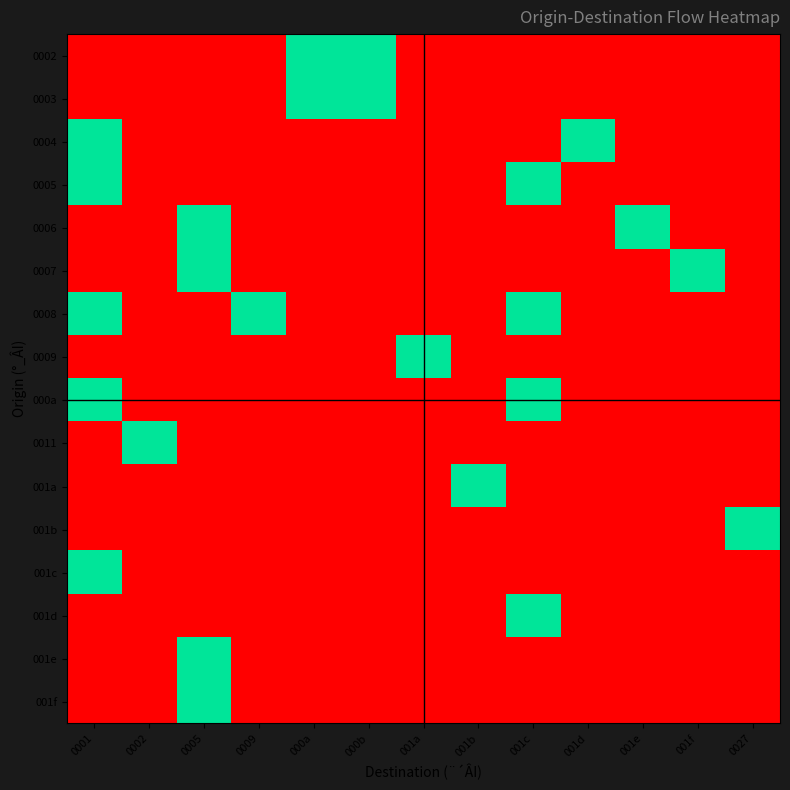

Reading left to right, what are all the values shown in this chart?

0002: 0001=0	0002=0	0005=0	0009=0	000a=1	000b=1	001a=0	001b=0	001c=0	001d=0	001e=0	001f=0	0027=0
0003: 0001=0	0002=0	0005=0	0009=0	000a=1	000b=1	001a=0	001b=0	001c=0	001d=0	001e=0	001f=0	0027=0
0004: 0001=1	0002=0	0005=0	0009=0	000a=0	000b=0	001a=0	001b=0	001c=0	001d=1	001e=0	001f=0	0027=0
0005: 0001=1	0002=0	0005=0	0009=0	000a=0	000b=0	001a=0	001b=0	001c=1	001d=0	001e=0	001f=0	0027=0
0006: 0001=0	0002=0	0005=1	0009=0	000a=0	000b=0	001a=0	001b=0	001c=0	001d=0	001e=1	001f=0	0027=0
0007: 0001=0	0002=0	0005=1	0009=0	000a=0	000b=0	001a=0	001b=0	001c=0	001d=0	001e=0	001f=1	0027=0
0008: 0001=1	0002=0	0005=0	0009=1	000a=0	000b=0	001a=0	001b=0	001c=1	001d=0	001e=0	001f=0	0027=0
0009: 0001=0	0002=0	0005=0	0009=0	000a=0	000b=0	001a=1	001b=0	001c=0	001d=0	001e=0	001f=0	0027=0
000a: 0001=1	0002=0	0005=0	0009=0	000a=0	000b=0	001a=0	001b=0	001c=1	001d=0	001e=0	001f=0	0027=0
0011: 0001=0	0002=1	0005=0	0009=0	000a=0	000b=0	001a=0	001b=0	001c=0	001d=0	001e=0	001f=0	0027=0
001a: 0001=0	0002=0	0005=0	0009=0	000a=0	000b=0	001a=0	001b=1	001c=0	001d=0	001e=0	001f=0	0027=0
001b: 0001=0	0002=0	0005=0	0009=0	000a=0	000b=0	001a=0	001b=0	001c=0	001d=0	001e=0	001f=0	0027=1
001c: 0001=1	0002=0	0005=0	0009=0	000a=0	000b=0	001a=0	001b=0	001c=0	001d=0	001e=0	001f=0	0027=0
001d: 0001=0	0002=0	0005=0	0009=0	000a=0	000b=0	001a=0	001b=0	001c=1	001d=0	001e=0	001f=0	0027=0
001e: 0001=0	0002=0	0005=1	0009=0	000a=0	000b=0	001a=0	001b=0	001c=0	001d=0	001e=0	001f=0	0027=0
001f: 0001=0	0002=0	0005=1	0009=0	000a=0	000b=0	001a=0	001b=0	001c=0	001d=0	001e=0	001f=0	0027=0